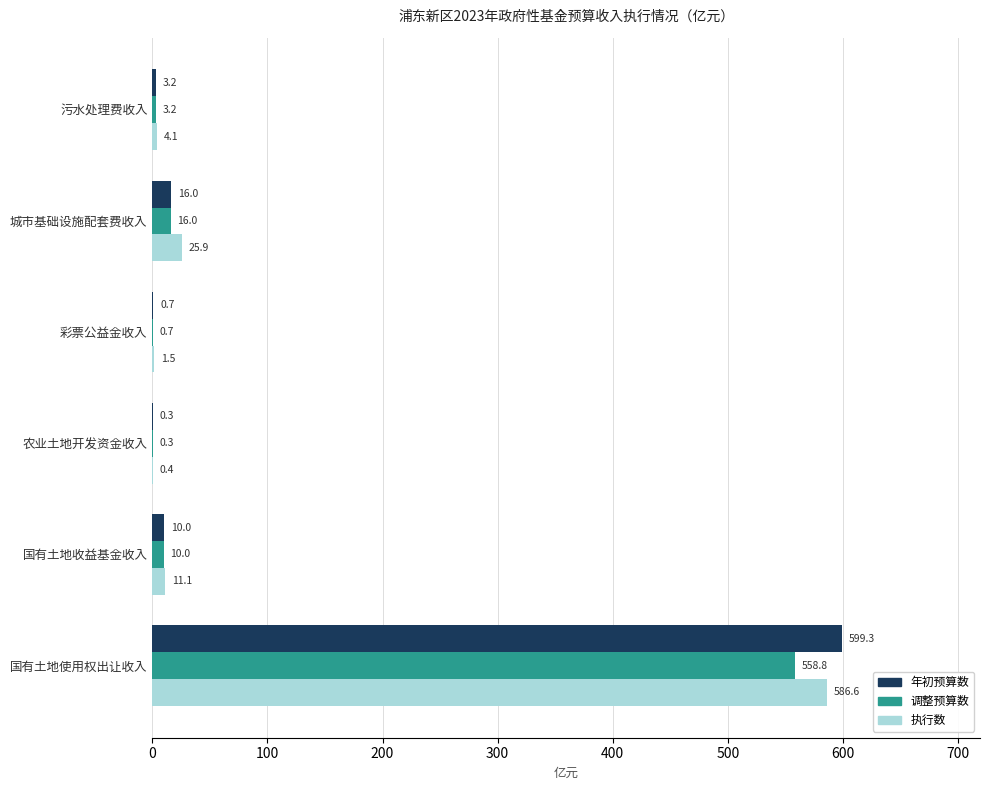

At which label does 年初预算数 reach its peak?

国有土地使用权出让收入